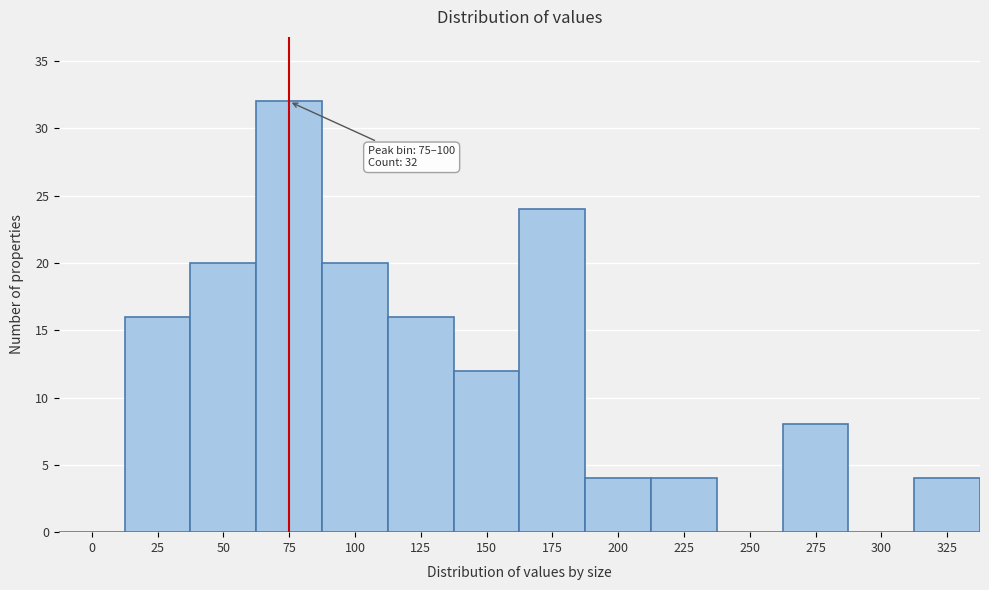

Reading right to left, what are all the values shown in this chart?

325=4	300=0	275=8	250=0	225=4	200=4	175=24	150=12	125=16	100=20	75=32	50=20	25=16	0=0